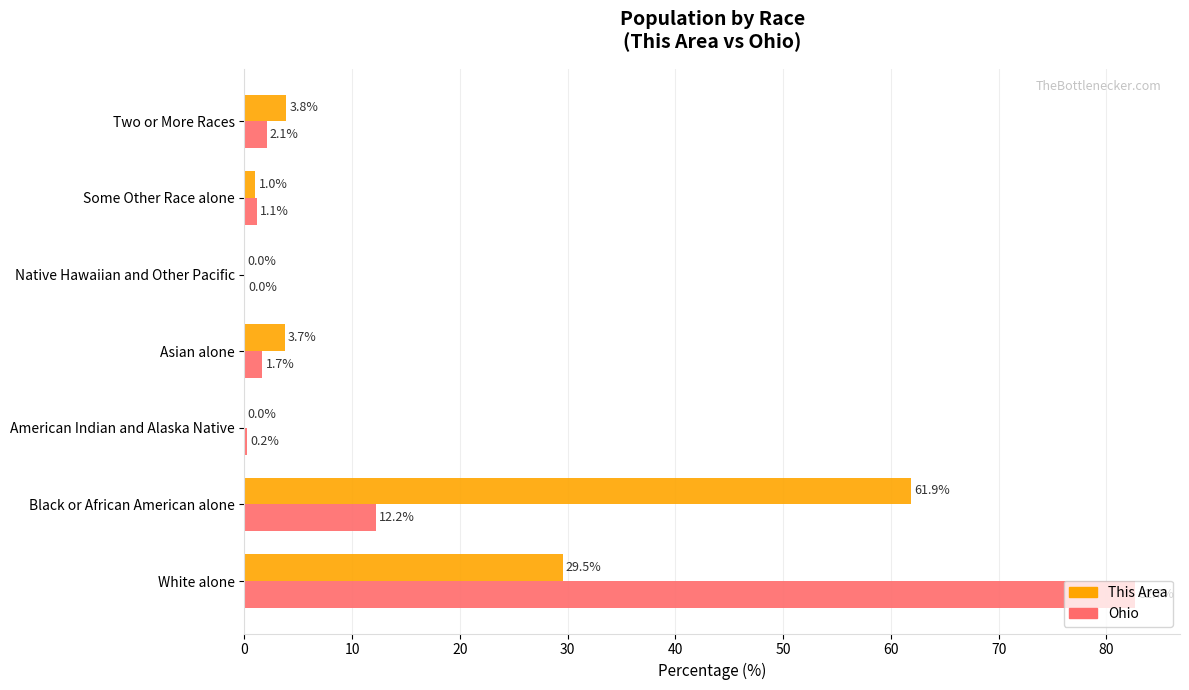

How many values in This Area are above zero?

5